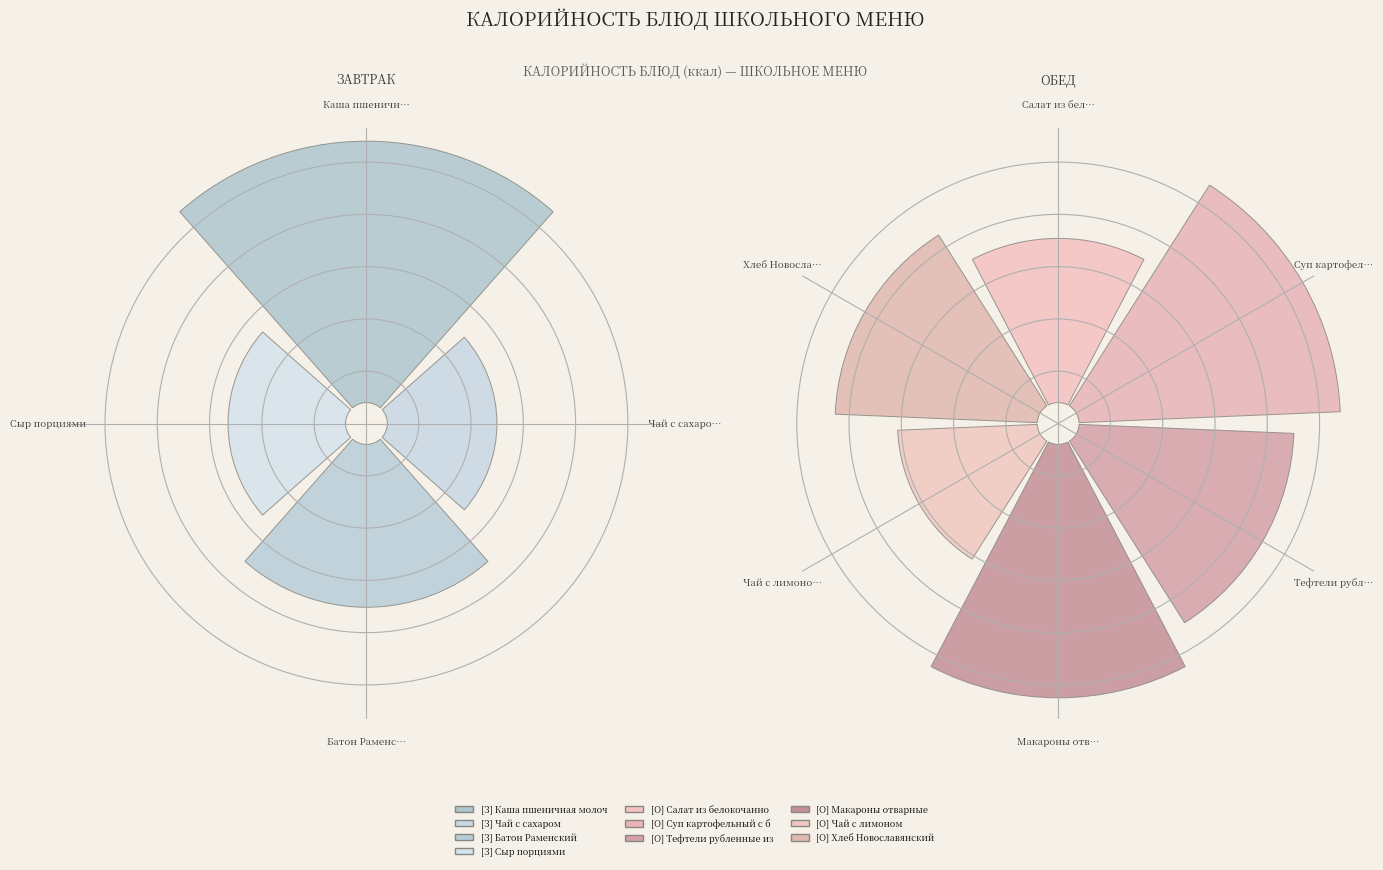

Combined, what portion of the pie is Суп картофельный с бобовыми and Каша пшеничная молочная с маслом?

38.6%